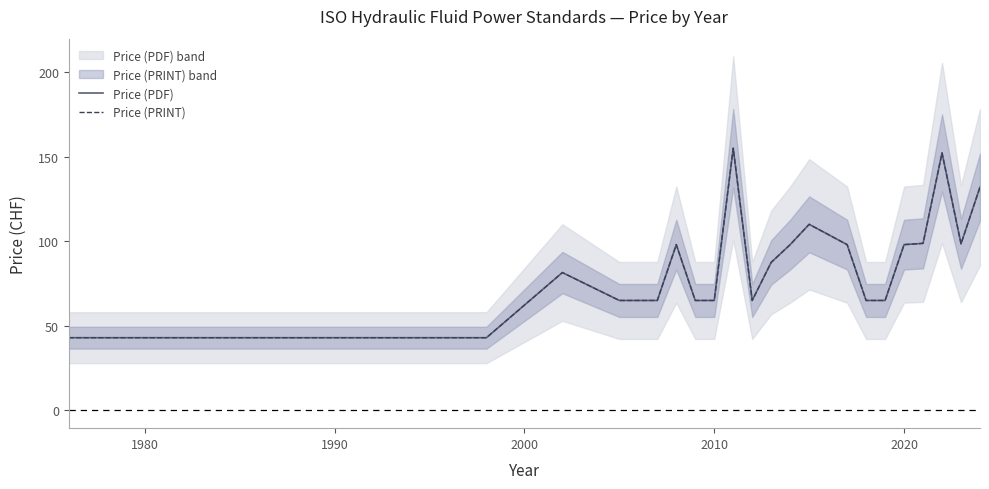

Which series has the widest spread of values?

Price (PDF)